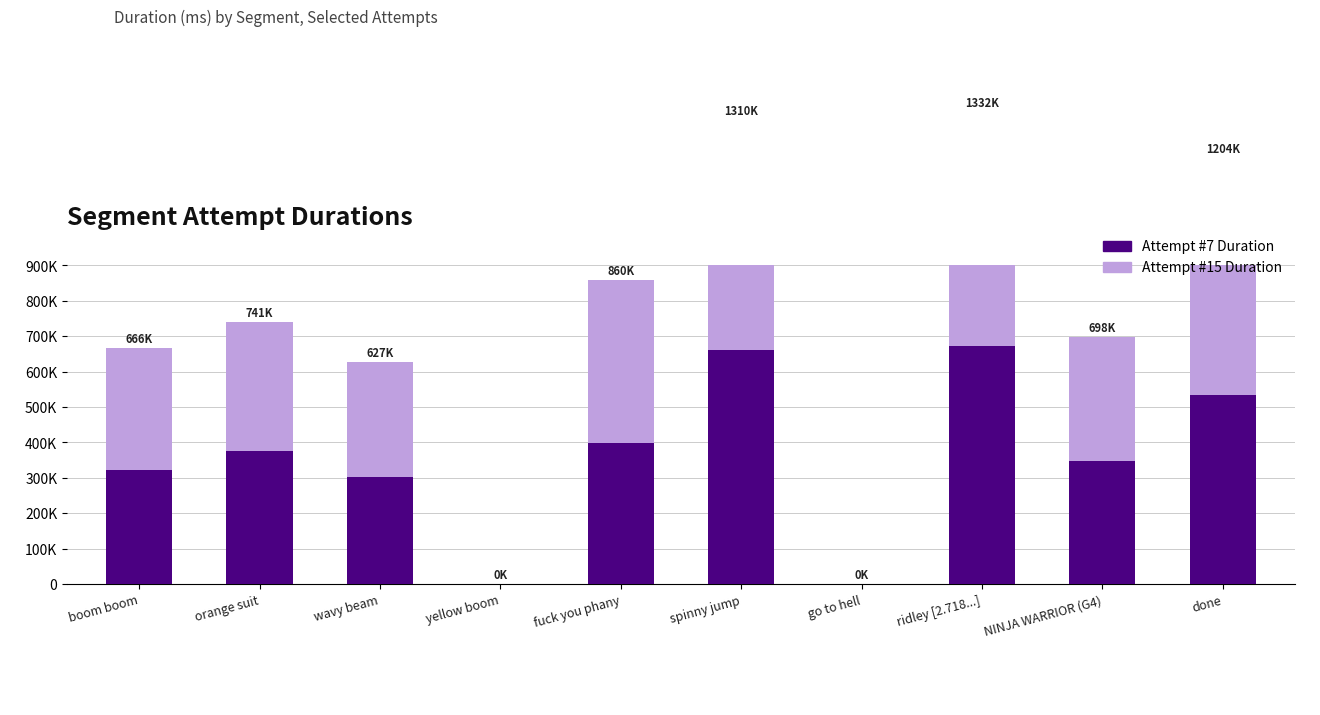

Count the number of data series in this chart.

2